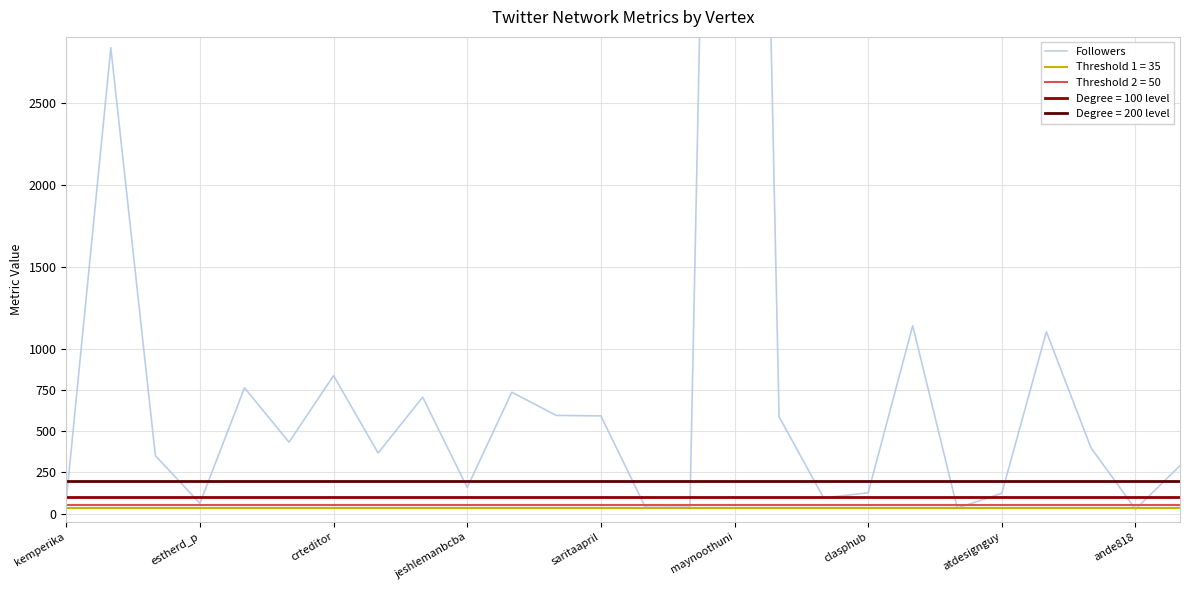

Reading left to right, what are all the values shown in this chart?

82	2834	352	62	765	434	839	368	708	158	738	597	594	38	39	13380	589	95	126	1143	33	123	1106	401	26	291